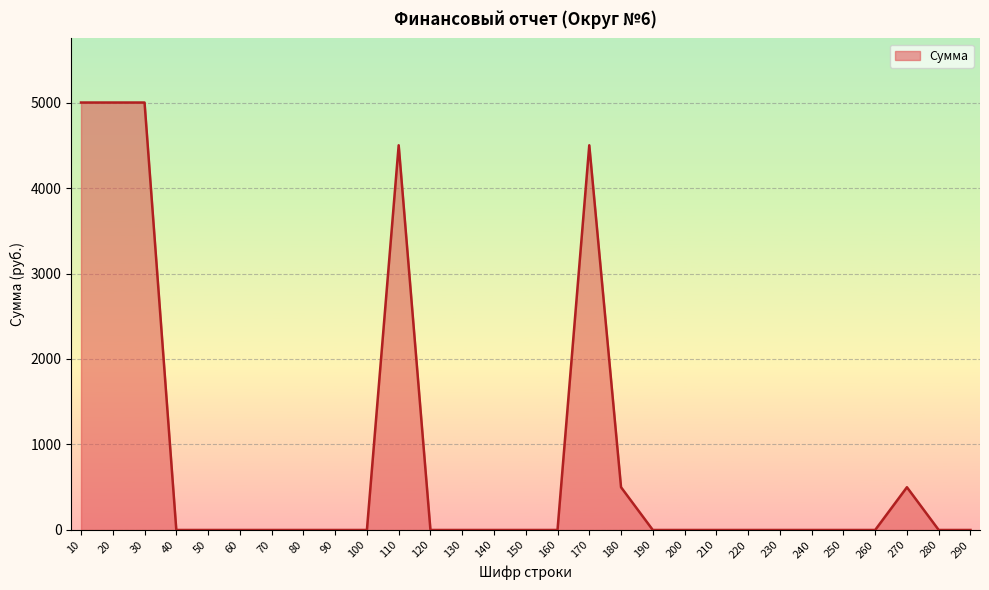

What is the change in value from 270 to 290?

-500